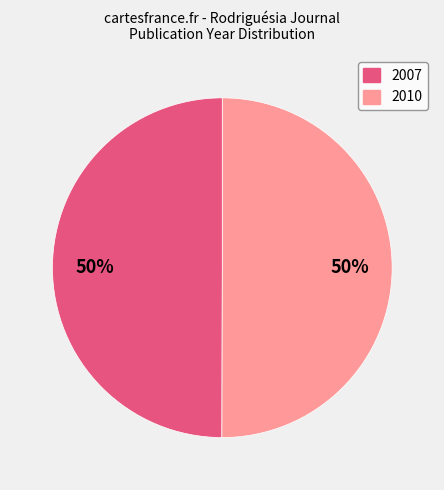

Combined, do 2007 and 2010 account for over 50%?

Yes